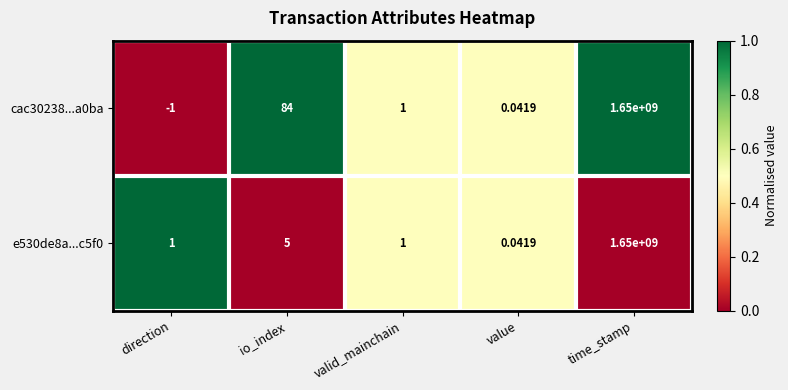

Is the value of e530de8a...c5f0 at io_index greater than the value of cac30238...a0ba at io_index?

No